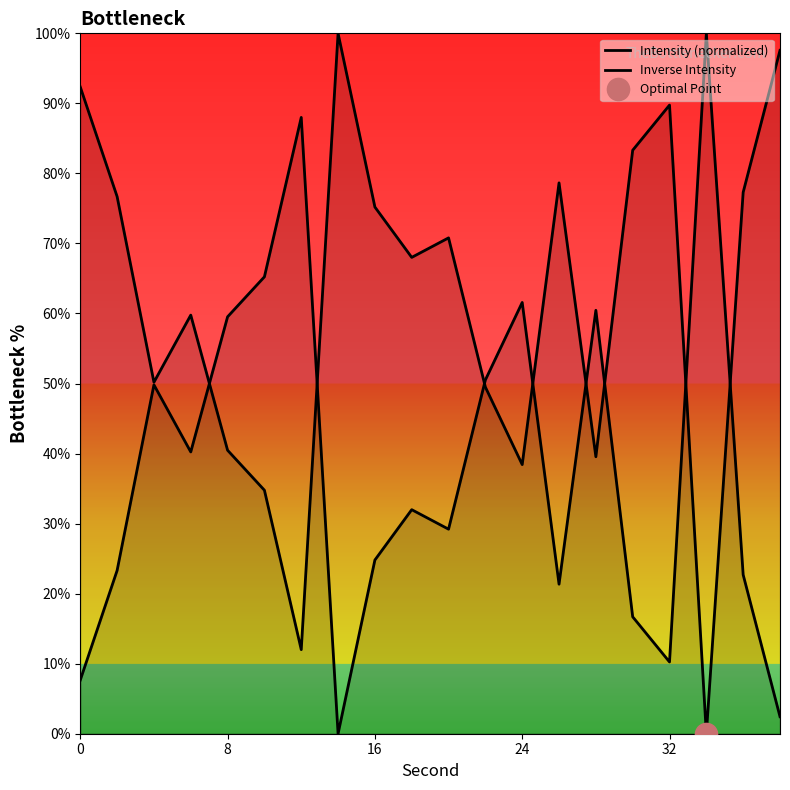

Reading left to right, extract all data points from this chart.

Intensity (normalized): 92.3	76.7	50.2	59.8	40.5	34.8	12.0	100.0	75.2	68.0	70.8	49.5	38.4	78.6	39.5	83.3	89.8	0.0	77.3	97.6
Inverse Intensity: 7.7	23.3	49.8	40.2	59.5	65.2	88.0	0.0	24.8	32.0	29.2	50.5	61.6	21.4	60.5	16.7	10.2	100.0	22.7	2.4